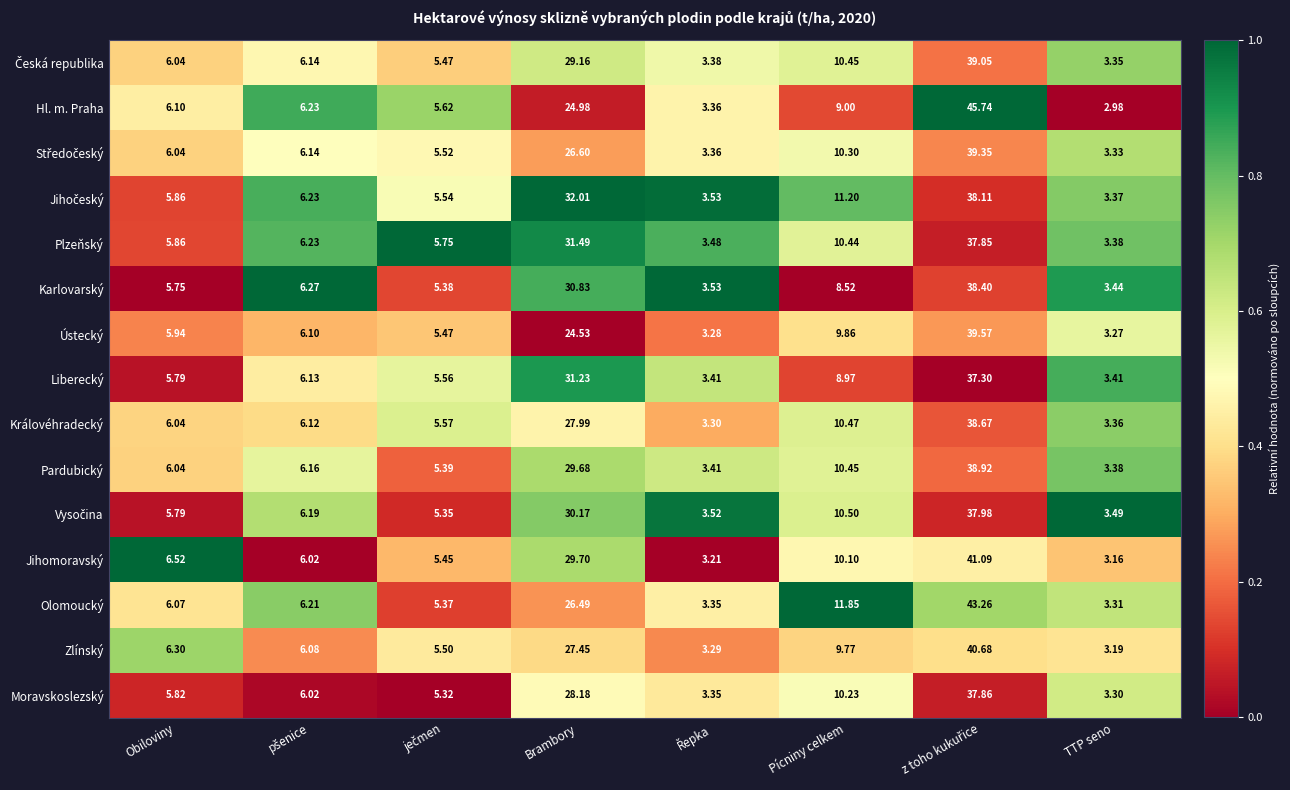

Which series has the largest total across all categories?

Olomoucký